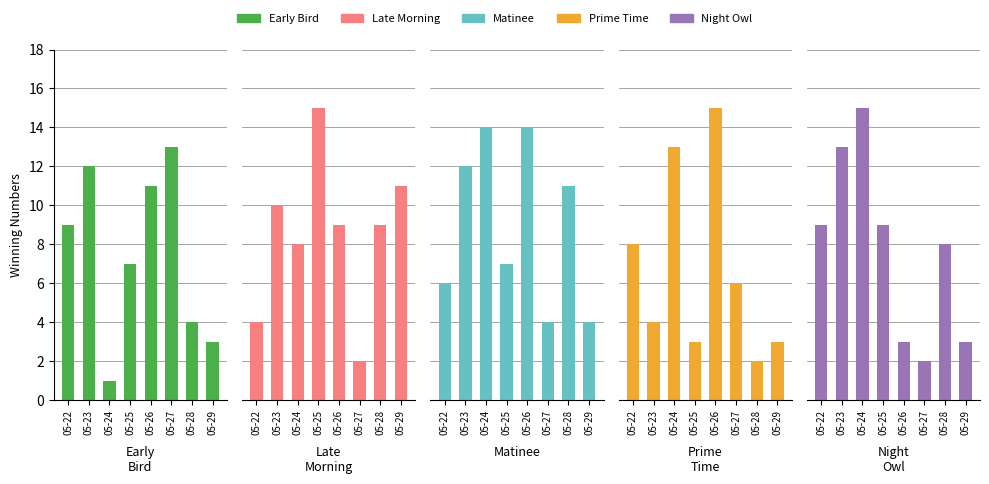

Which series has the largest total across all categories?

Matinee